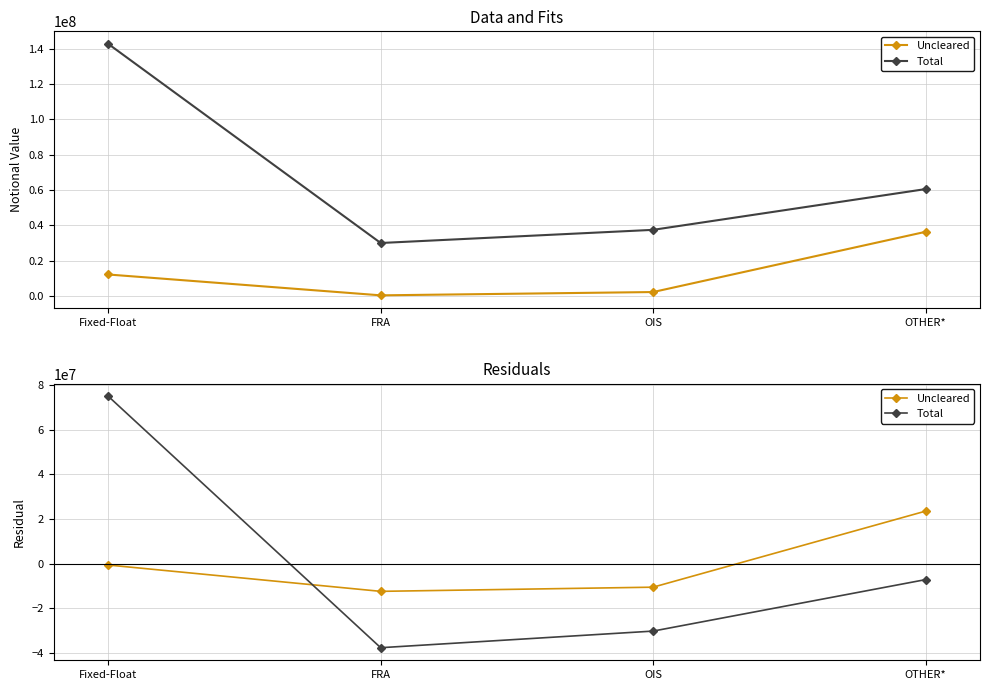

Is it true that Uncleared equals 23552161.5 at OTHER*?

True